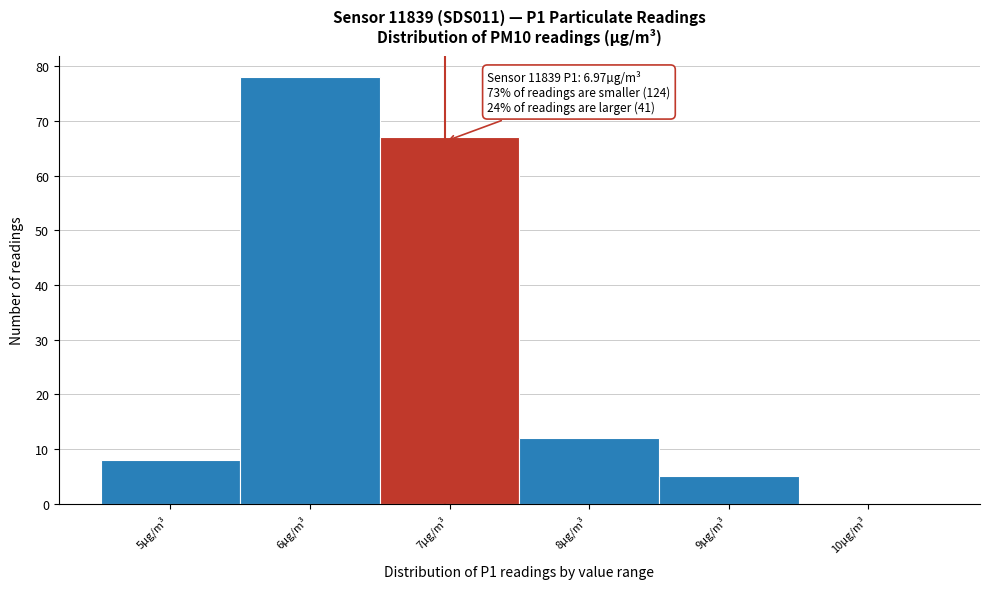

Which range on the x-axis has the tallest bar?

5.5 to 6.5